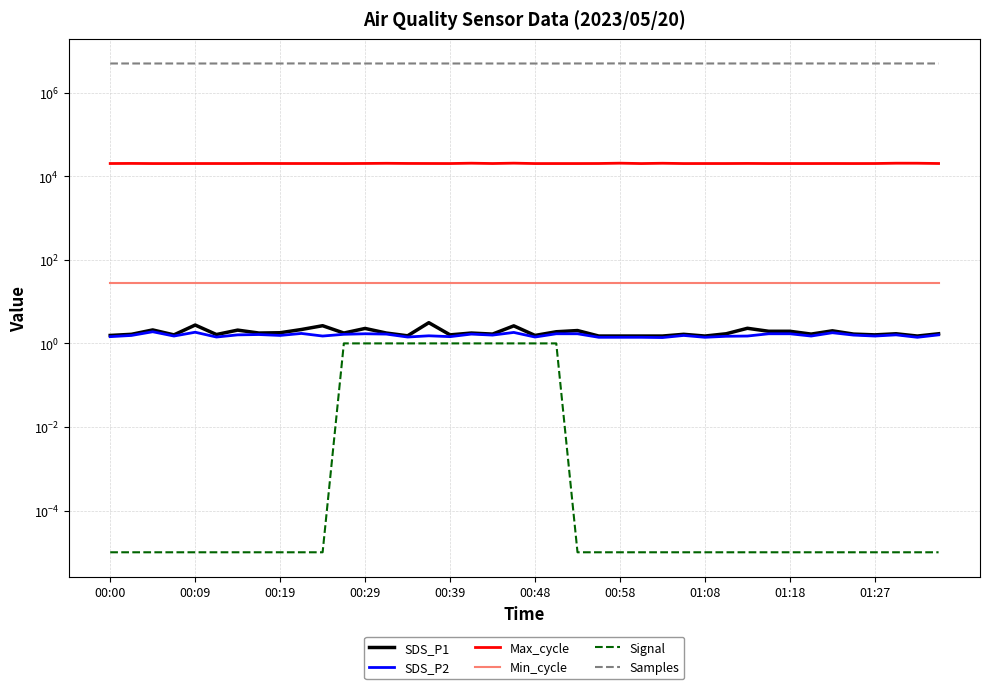

What position from the right is 00:09?

39